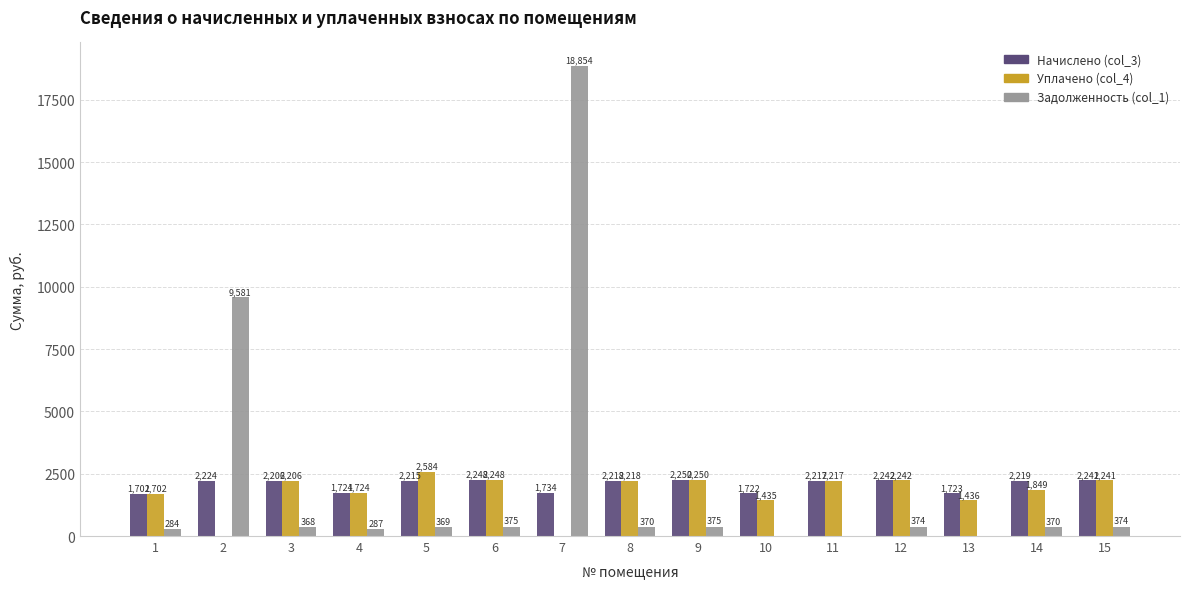

How many groups of bars are there?

15